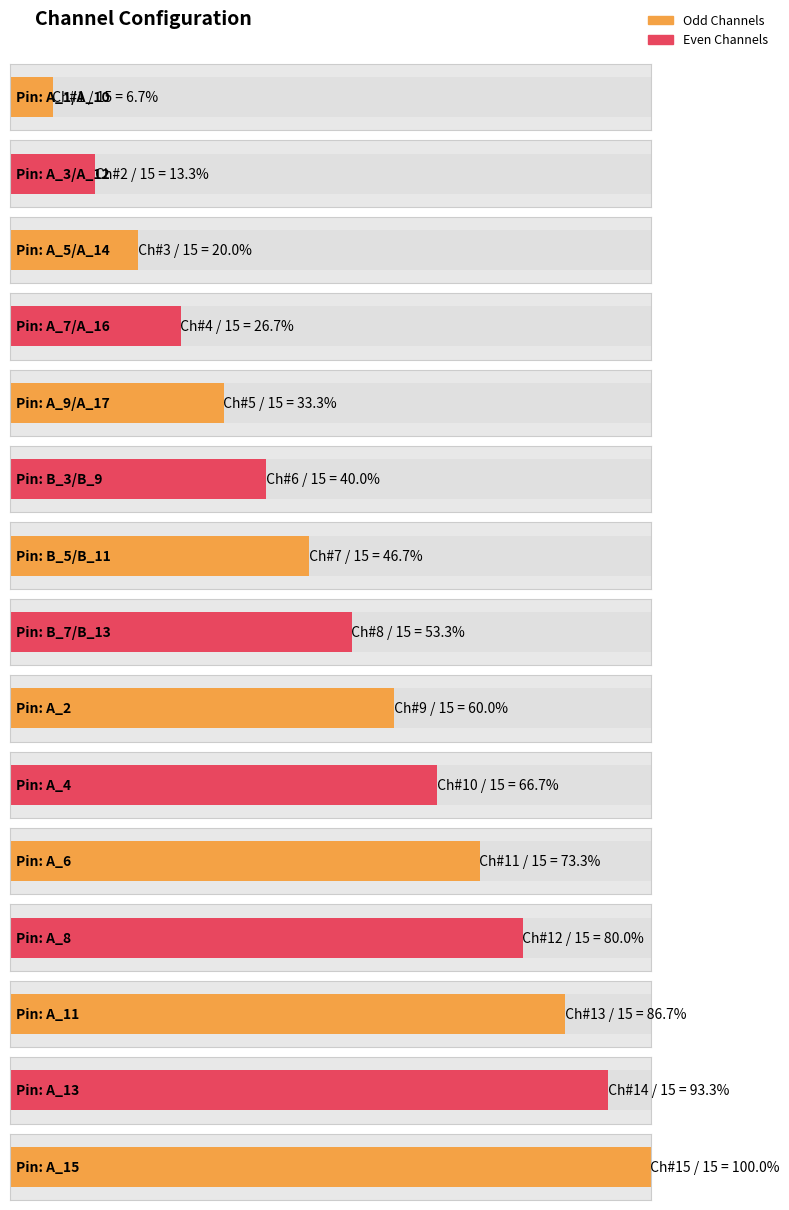

Is it true that the value at A_15 is 15?

True